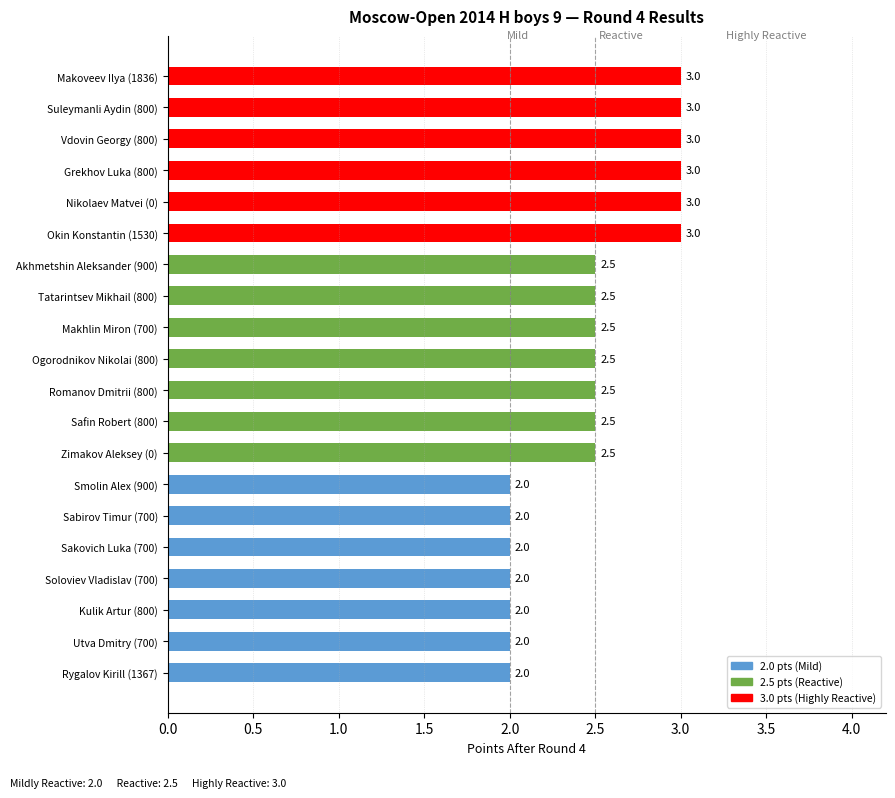

True or false: the data shows 2.0 at Kulik Artur (800).

True